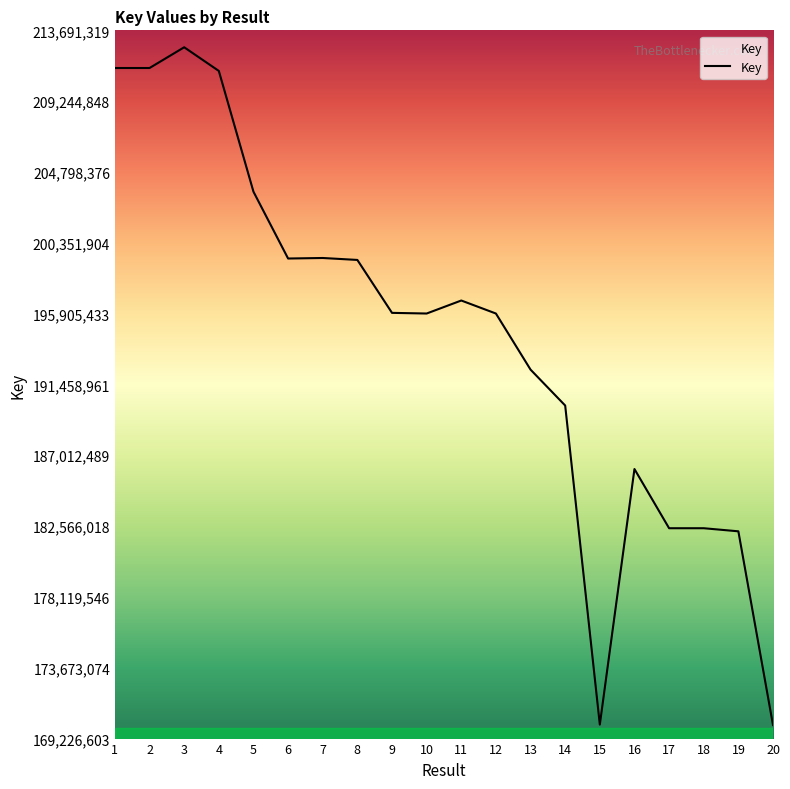

Is it true that the value at 4 is 67755766?

False